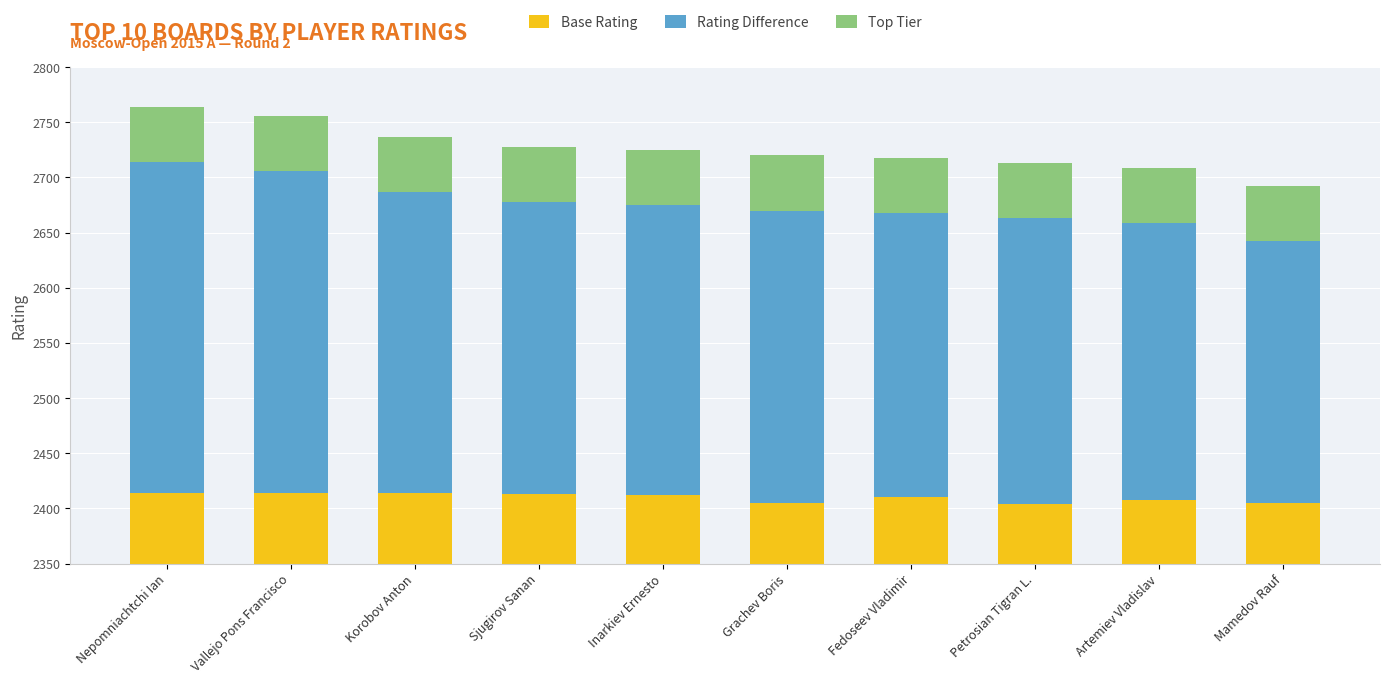

At how many categories does at least one series exceed 94?

10